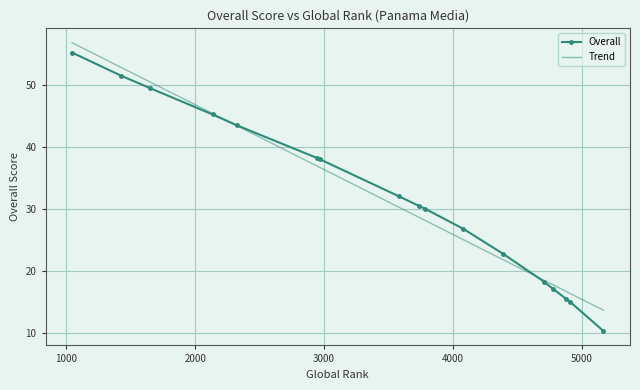

How many intersections are there between Trend and Overall?

2